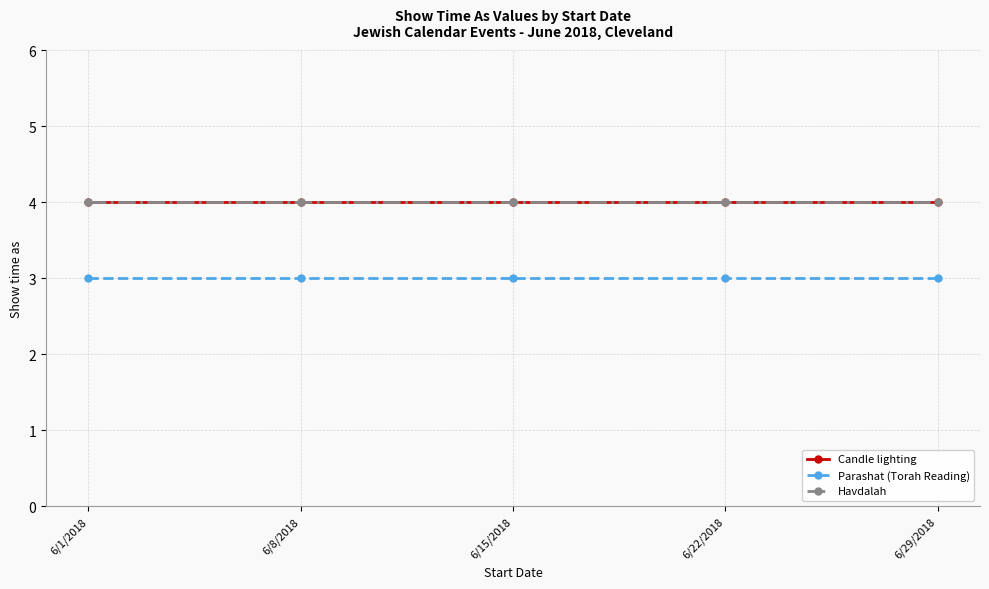

True or false: Havdalah has more than 0 interior local peaks.

False